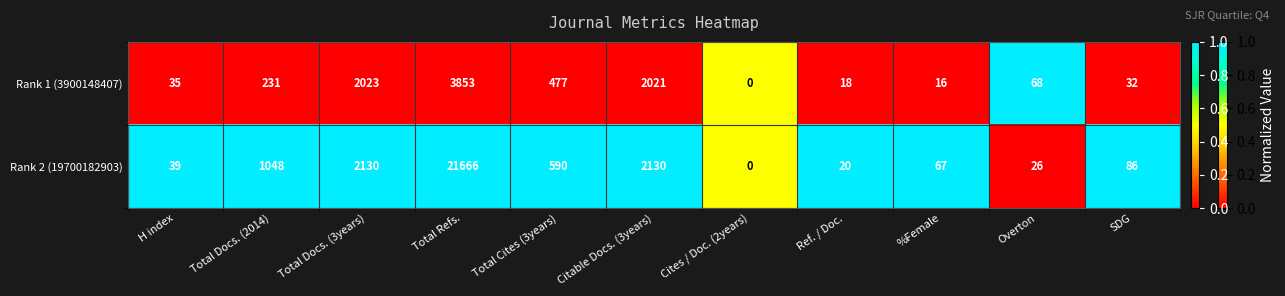

What is the sum of the Rank 1 (3900148407) values at Citable Docs. (3years) and SDG?

2053